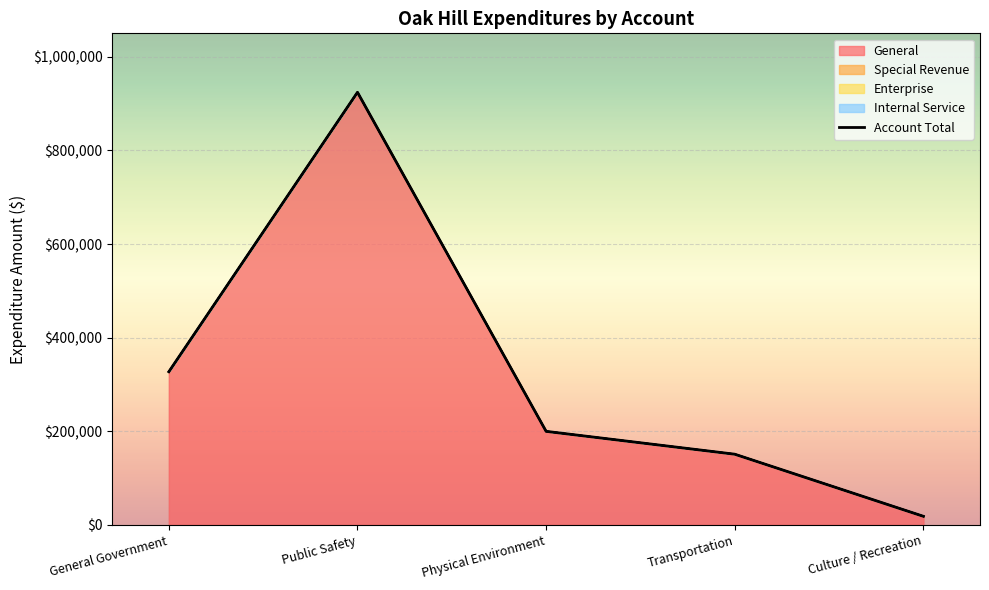

Which label corresponds to the smallest value in the chart?

Culture / Recreation